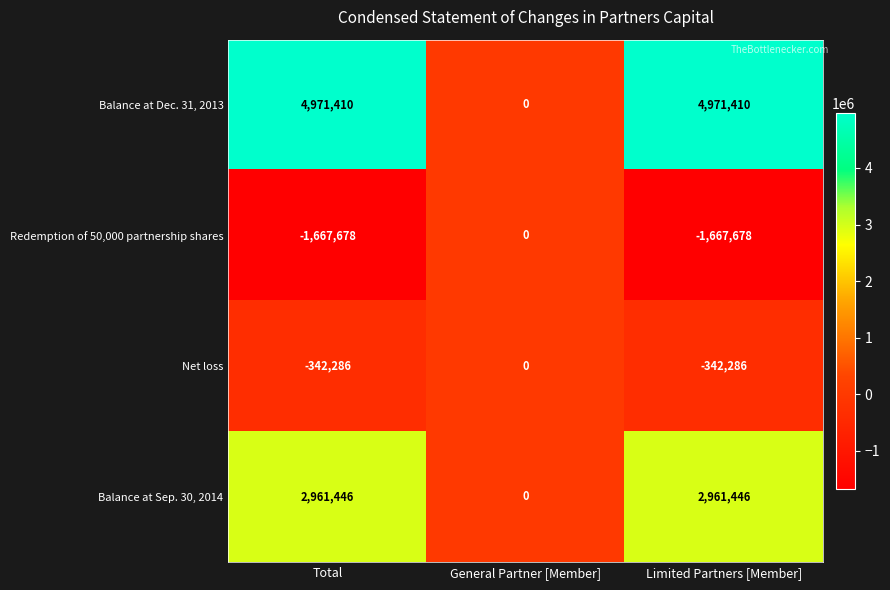

What is the sum of the Redemption of 50,000 partnership shares values at Total and Limited Partners [Member]?

-3335356